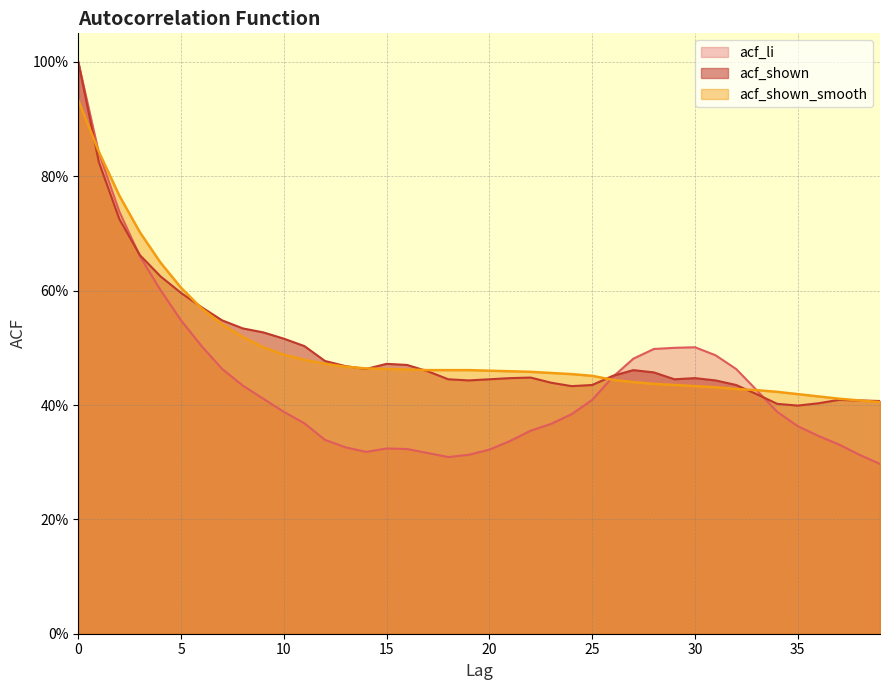

At which category does acf_li reach its first local peak?

15